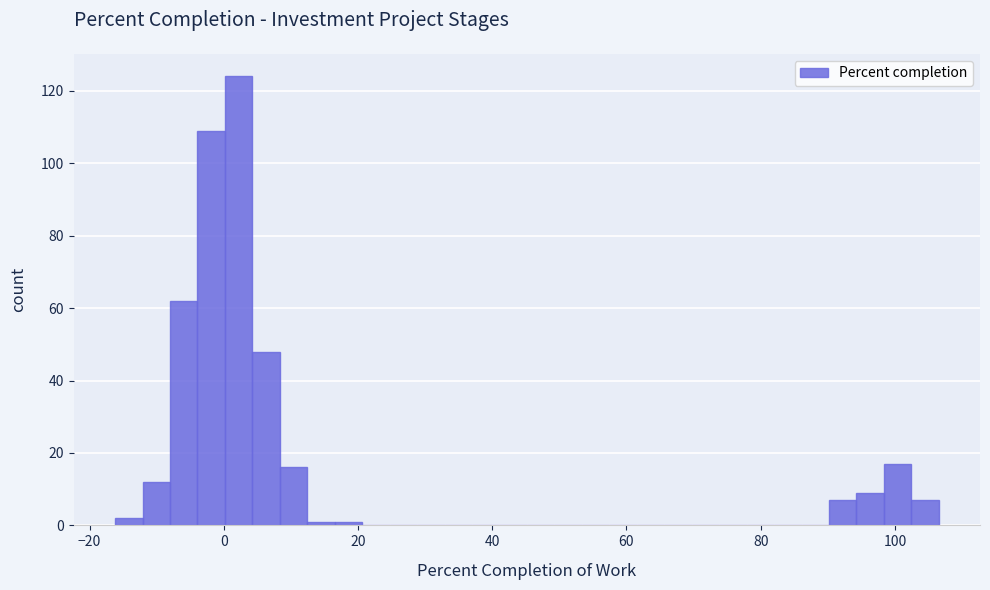

Read against the x-axis, roughly where is the centre of the tallest bar?

2